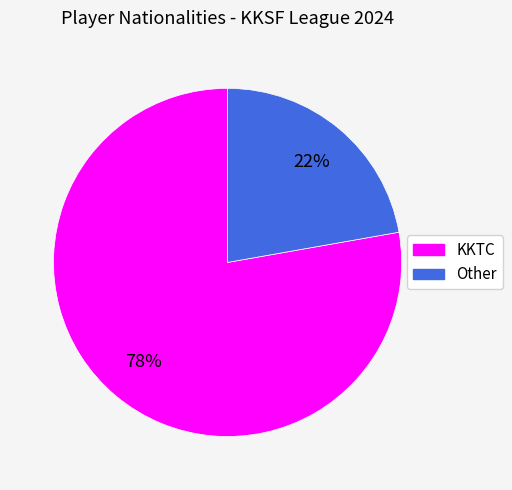

How many segments does this pie chart have?

2